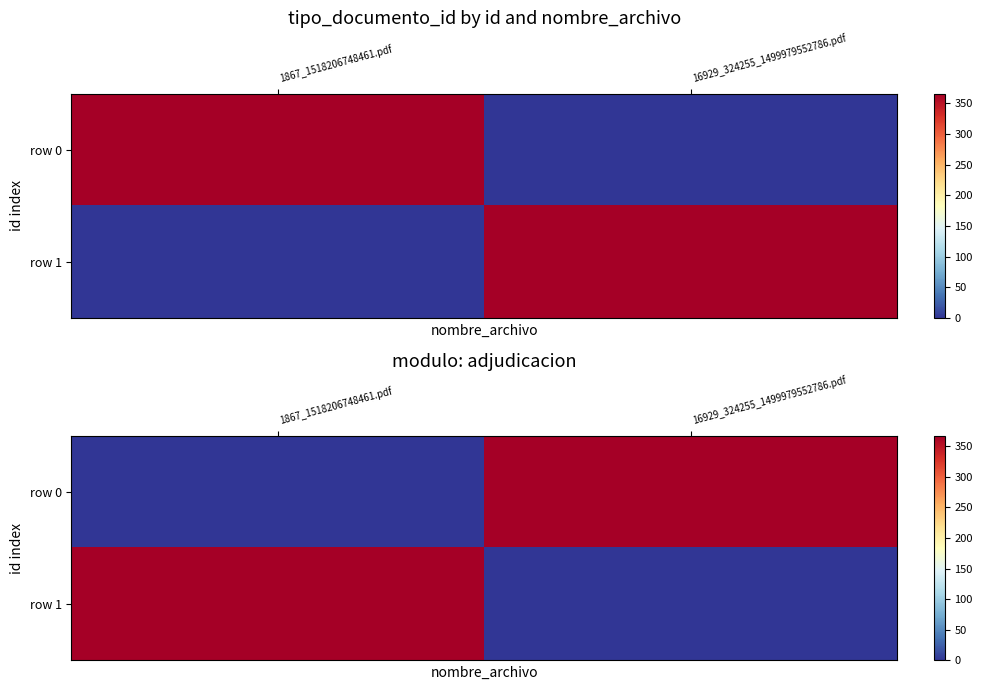

At which category is the sum across all series the highest?

1867_1518206748461.pdf